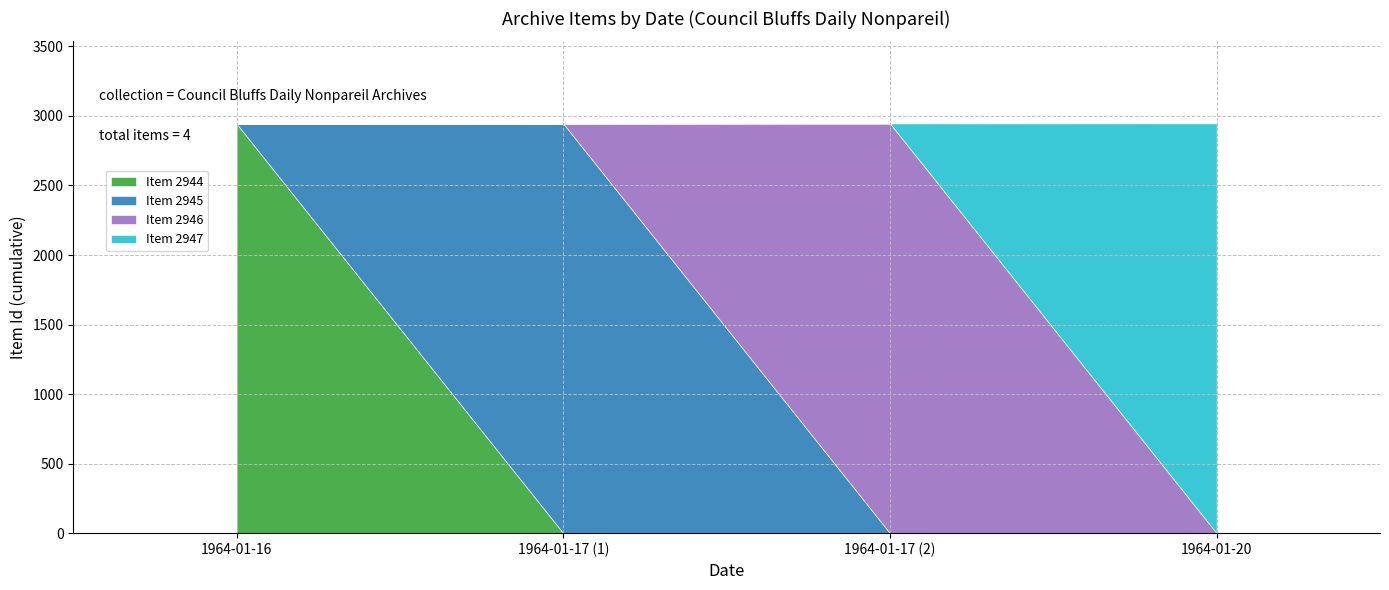

List the labels in order of value, largest first.

1964-01-20, 1964-01-17, 1964-01-17, 1964-1-16